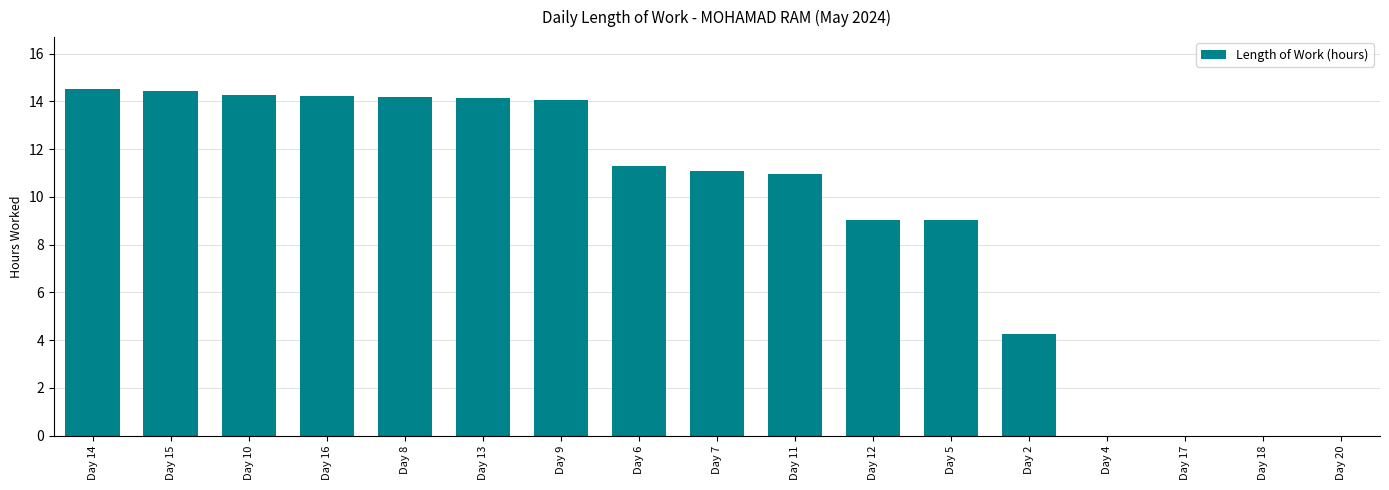

Count the number of categories in the chart.

17